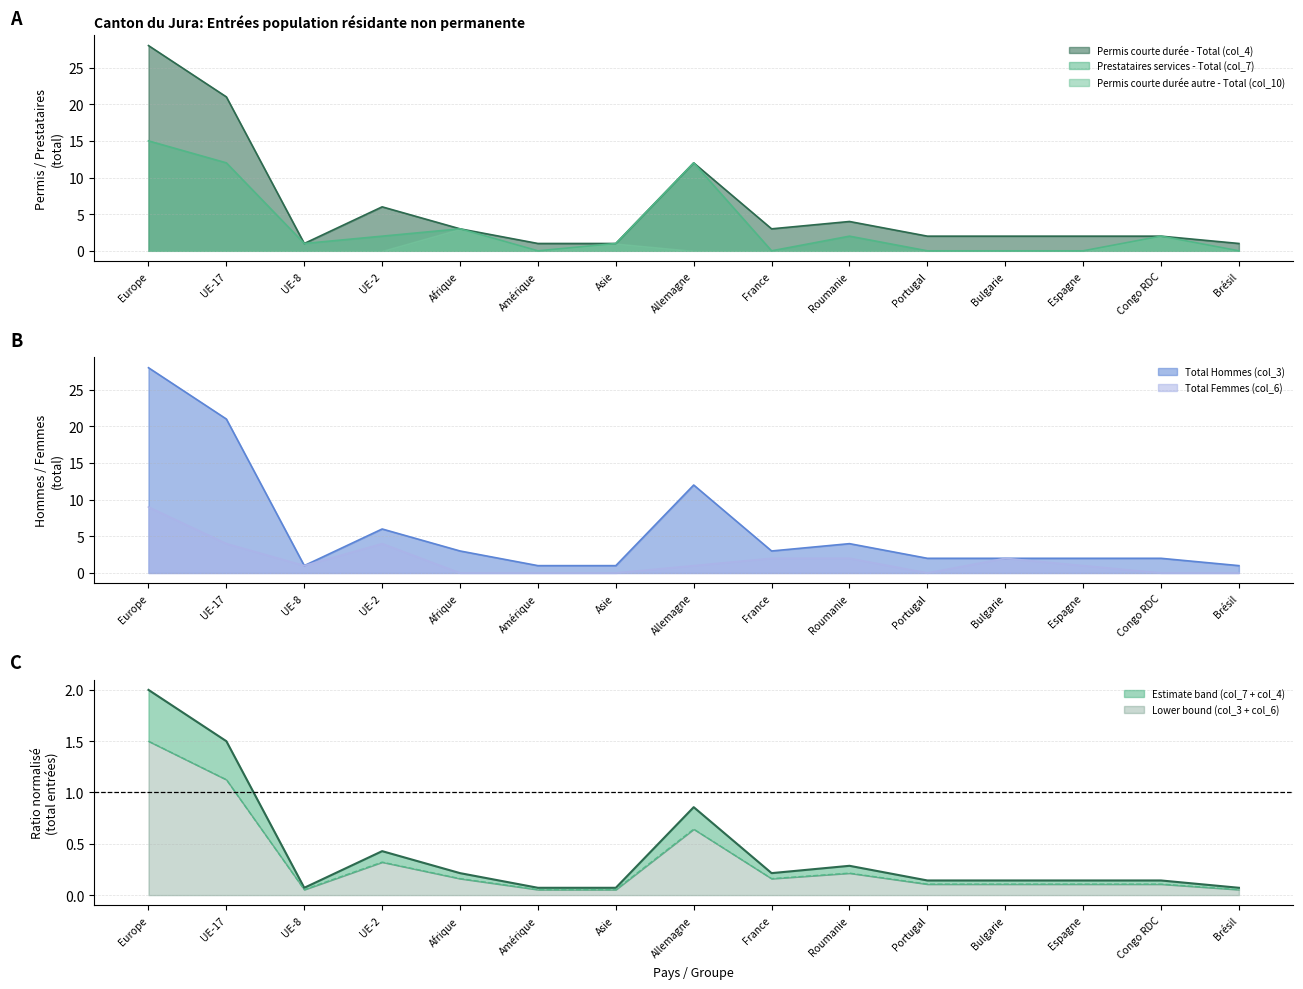

The value of Total Hommes (col_3) at Portugal is 4. True or false?

False